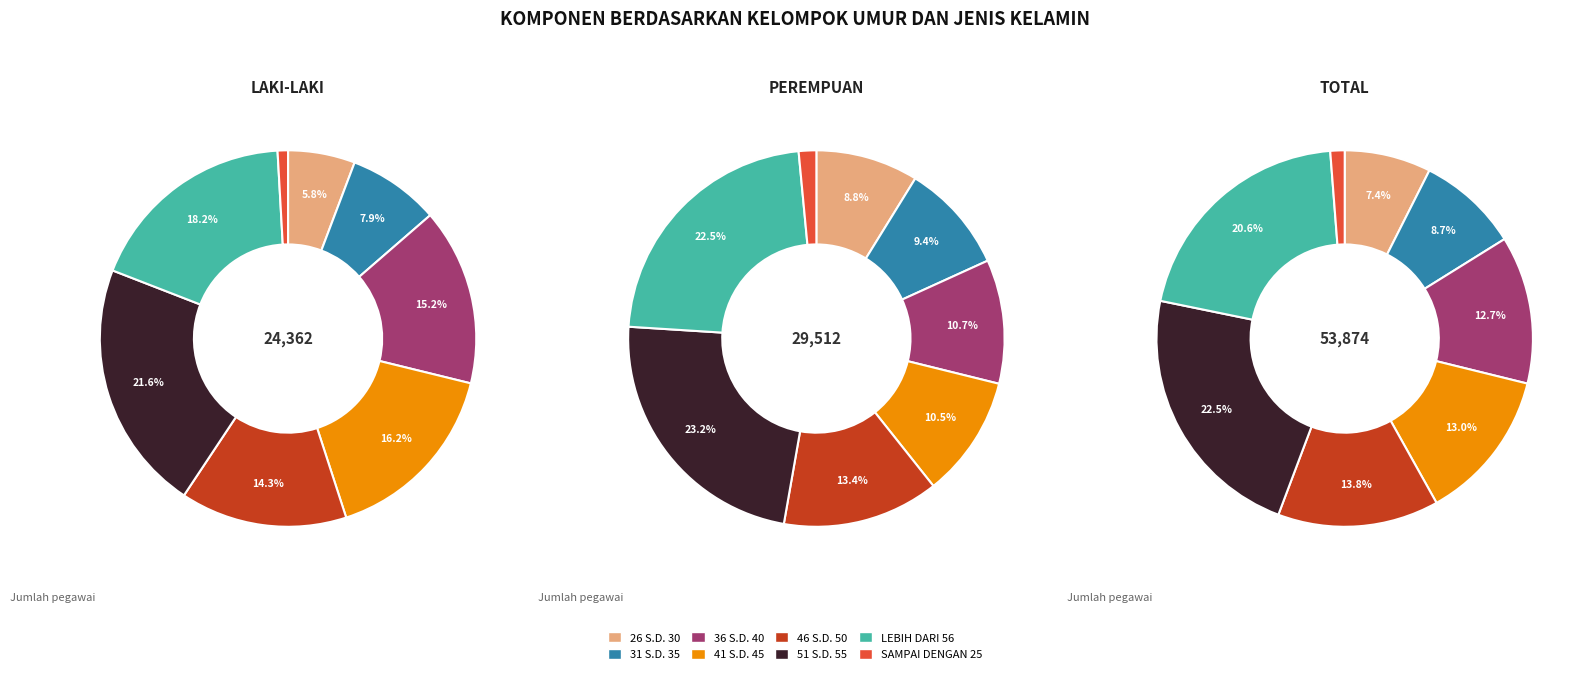

To the nearest percent, what is the average slice percentage?

12%